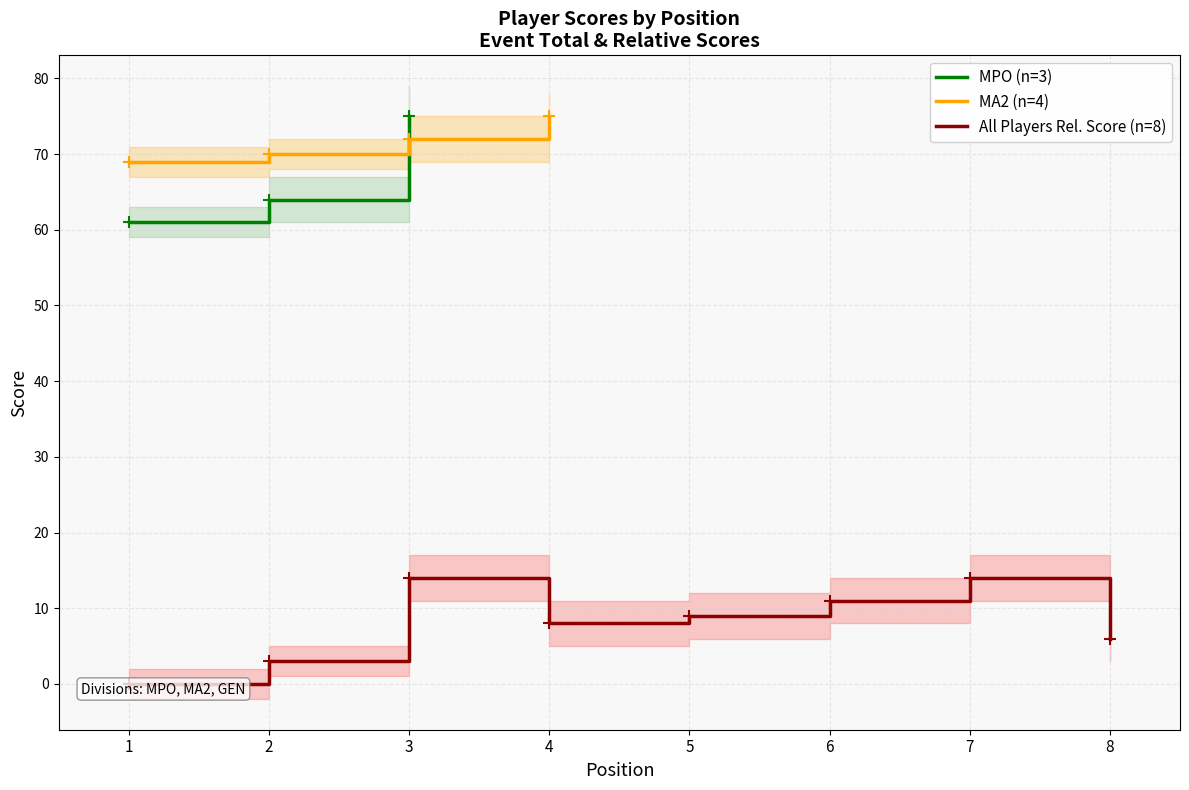

Is the value of event_total_score at 3 greater than the value of event_relative_score at 5?

Yes